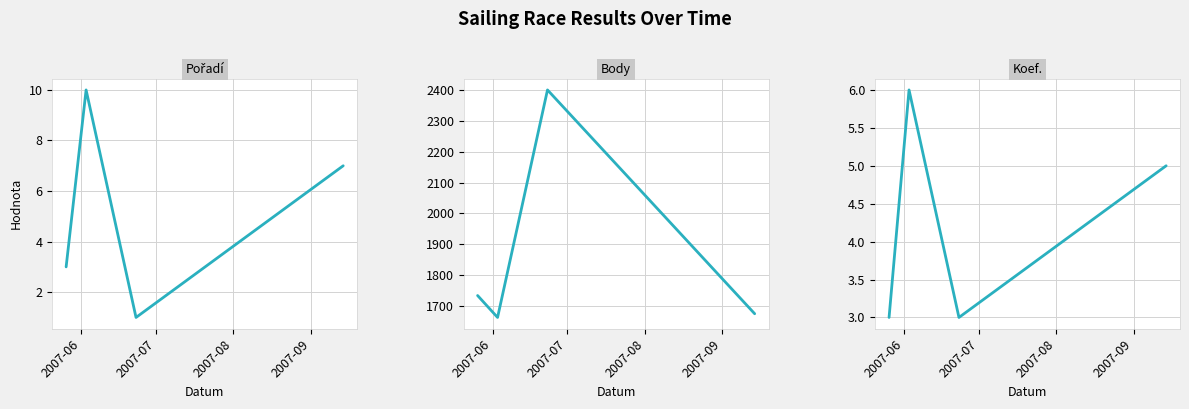

The value of Koef. at 2007-09 is 5. True or false?

True